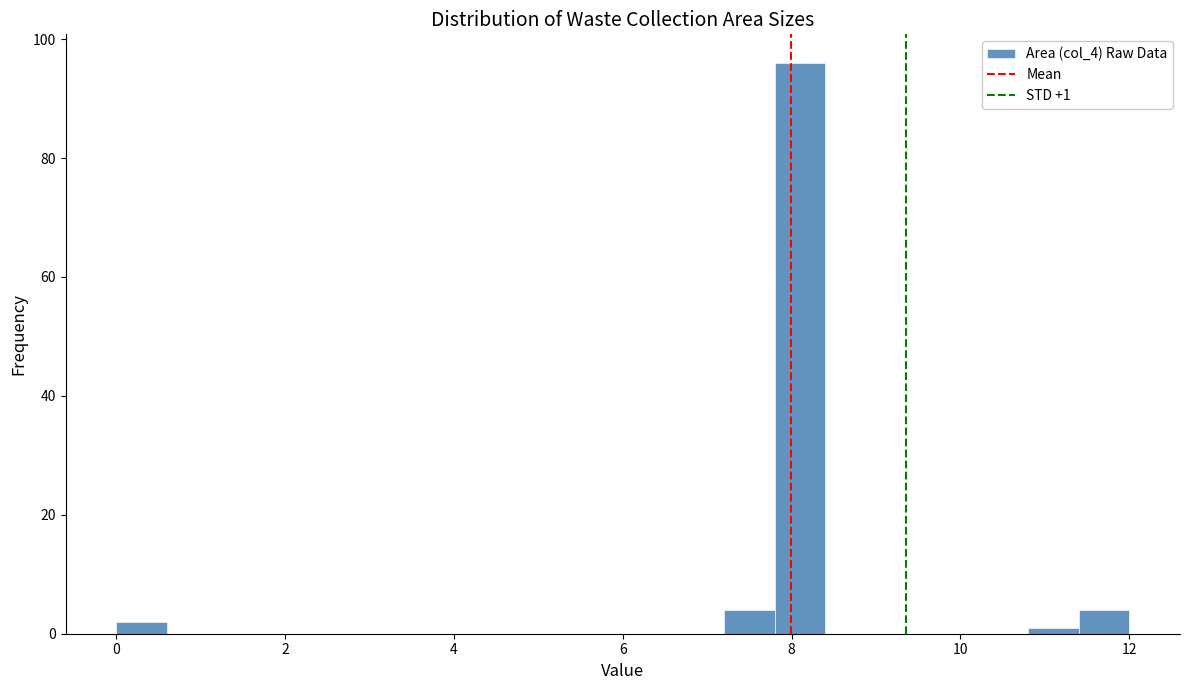

Around what value on the x-axis is the tallest bar? Give the approximate position of its centre, as read against the axis.

8.2